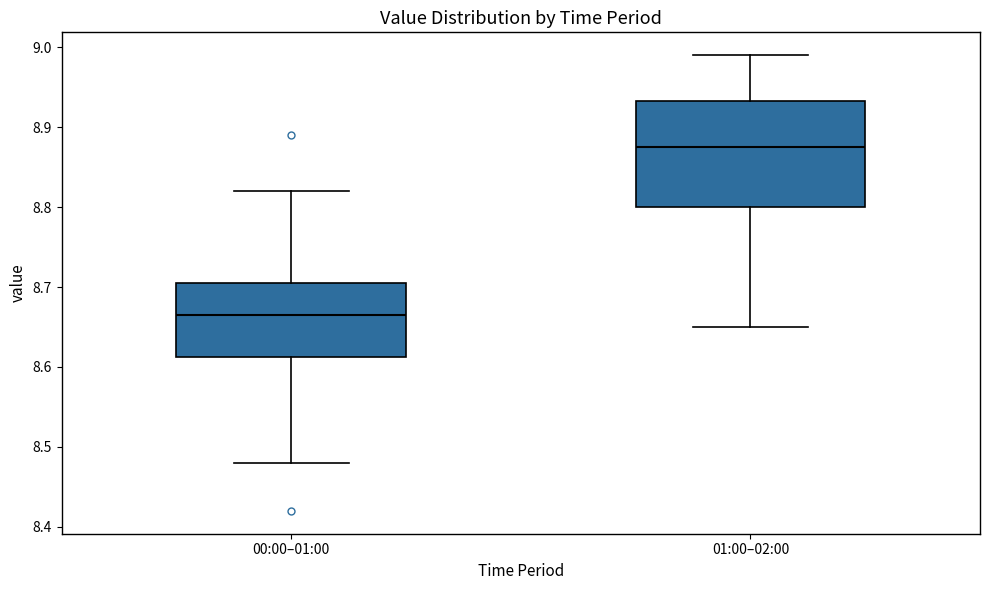

Reading left to right, transcribe this box plot: for each box, give where its median line is, the range the box spans, and where its two whiskers end, as read against the y-axis. The values are not printed on the chart, so give them approximately, as read against the axis.

00:00–01:00: median 8.67, box 8.61 to 8.71, whiskers 8.48 to 8.82
01:00–02:00: median 8.88, box 8.80 to 8.93, whiskers 8.65 to 8.99